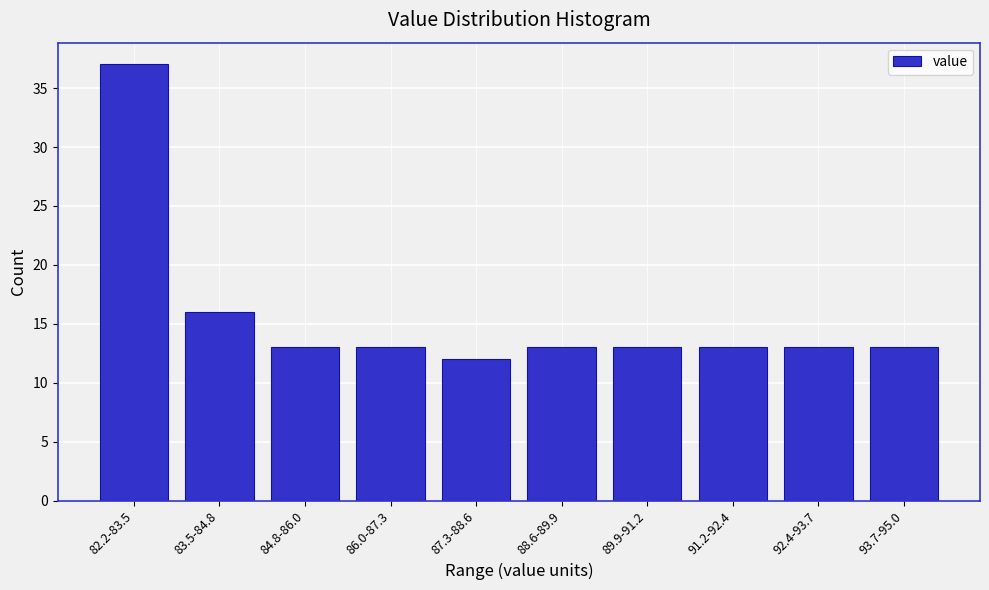

Reading left to right, what are all the values shown in this chart?

82.2-83.5=37	83.5-84.8=16	84.8-86.0=13	86.0-87.3=13	87.3-88.6=12	88.6-89.9=13	89.9-91.2=13	91.2-92.4=13	92.4-93.7=13	93.7-95.0=13